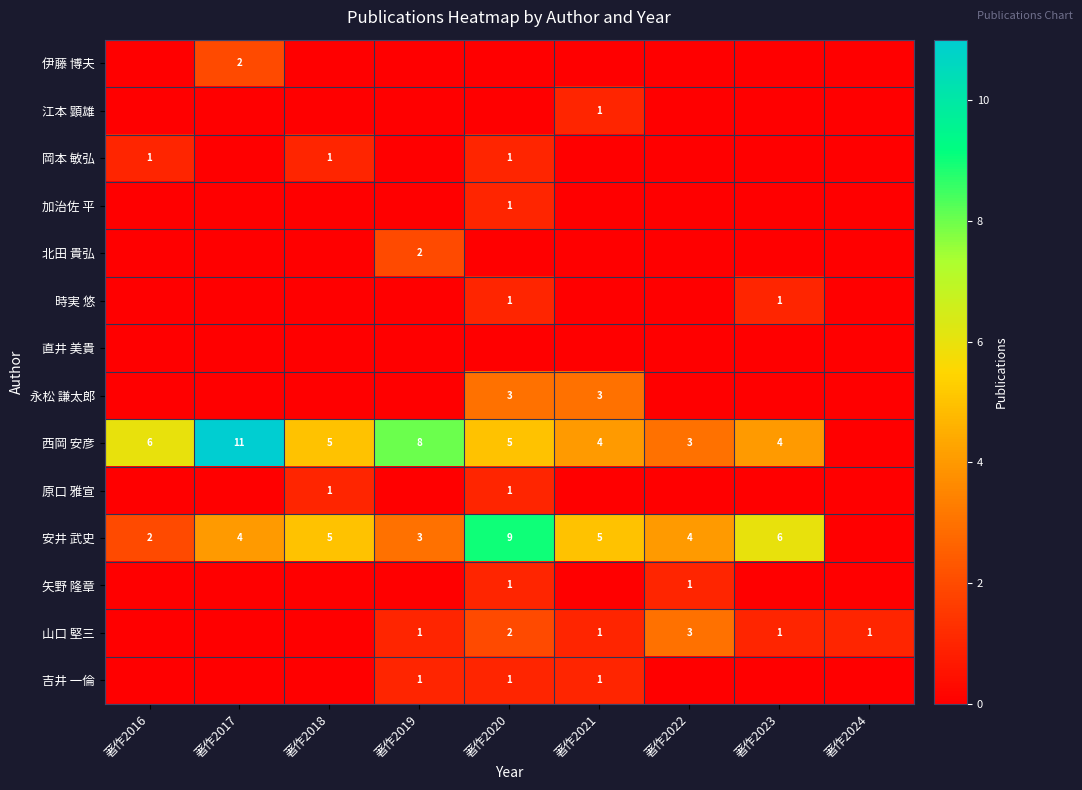

The 江本 顕雄 series shows 1 at 著作2021. True or false?

True